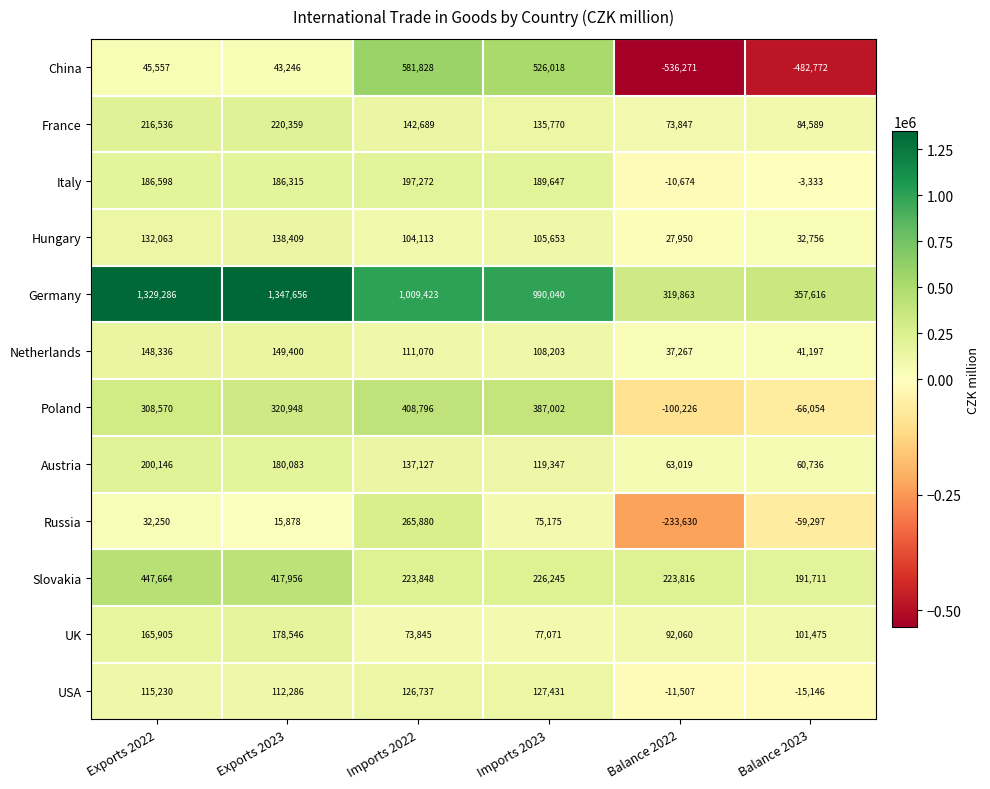

Which category has the highest value in the Slovakia series?

Exports 2022